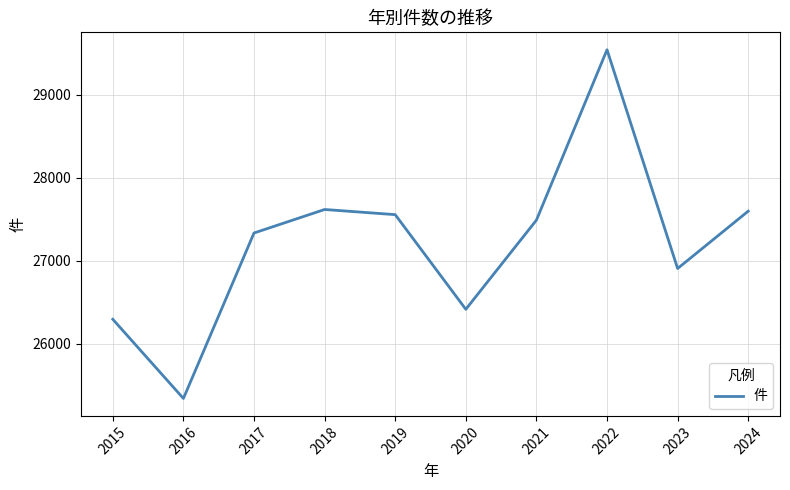

At which label is the value closest to 27442?

2021